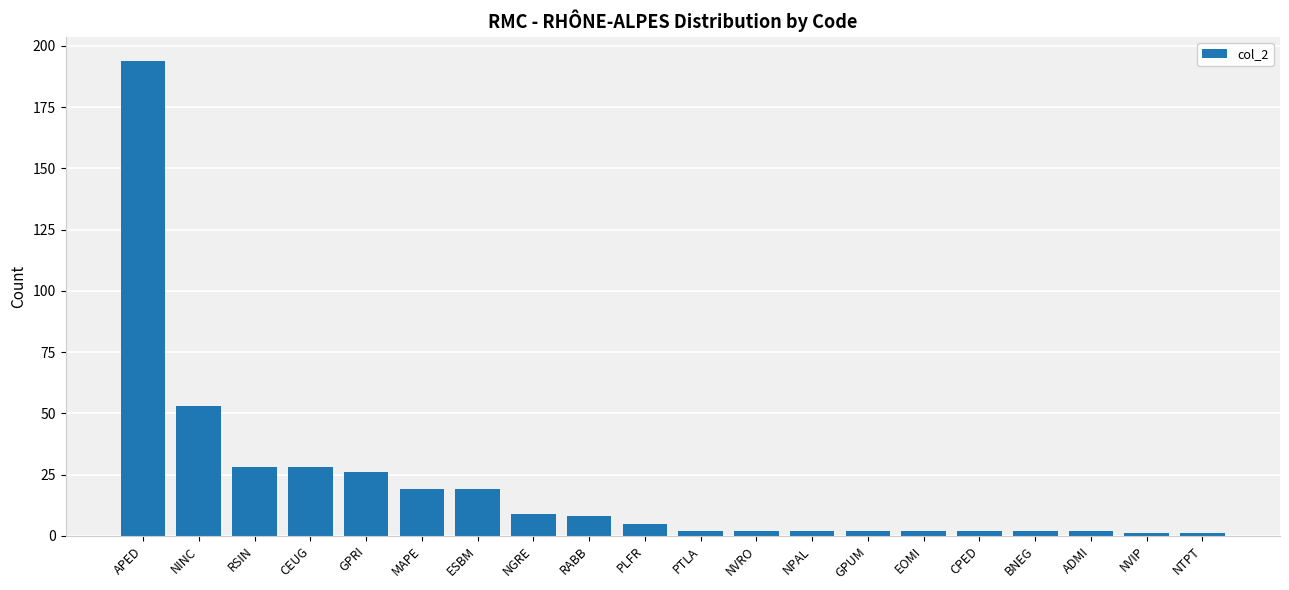

What is the ratio of the value at NVIP to the value at ADMI?

0.5